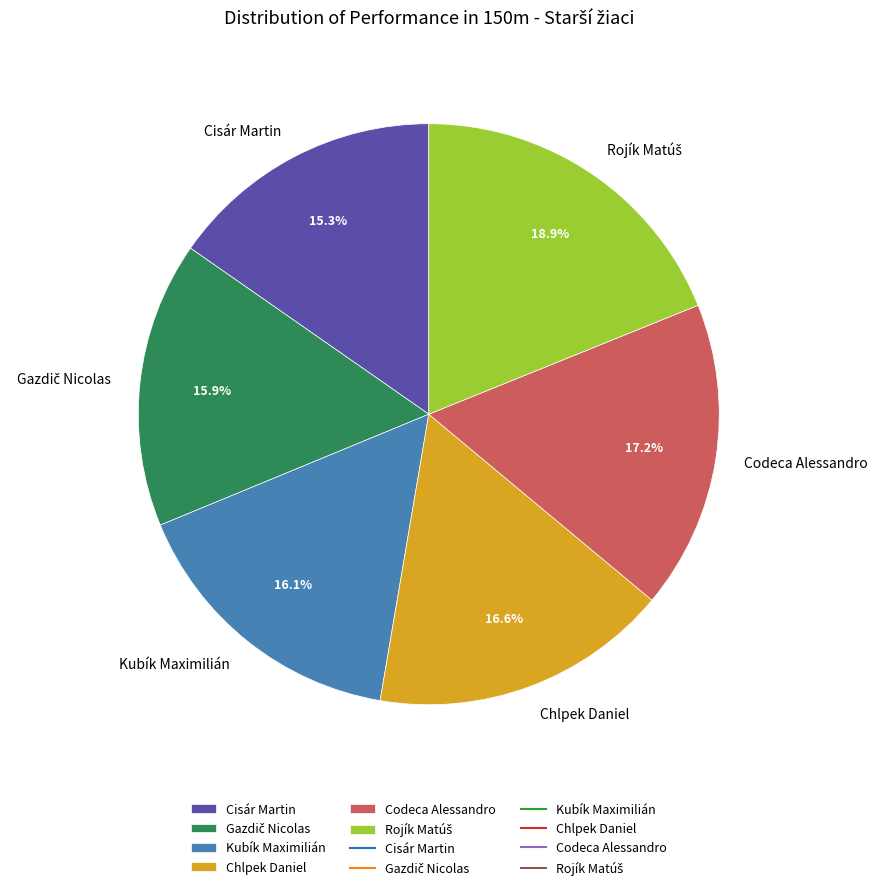

What is the ratio of the value at Cisár Martin to the value at Kubík Maximilián?

1.0